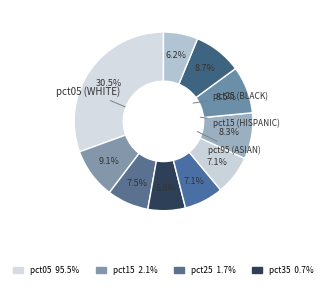

Count the number of slices in the pie.

10